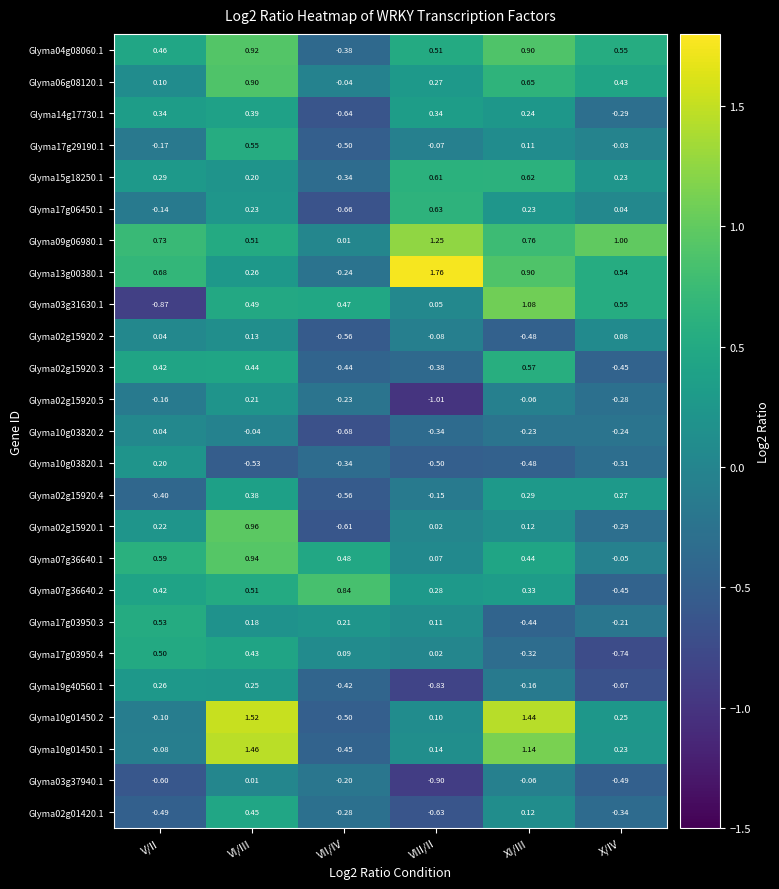

At which category is the sum across all series the highest?

VI/III